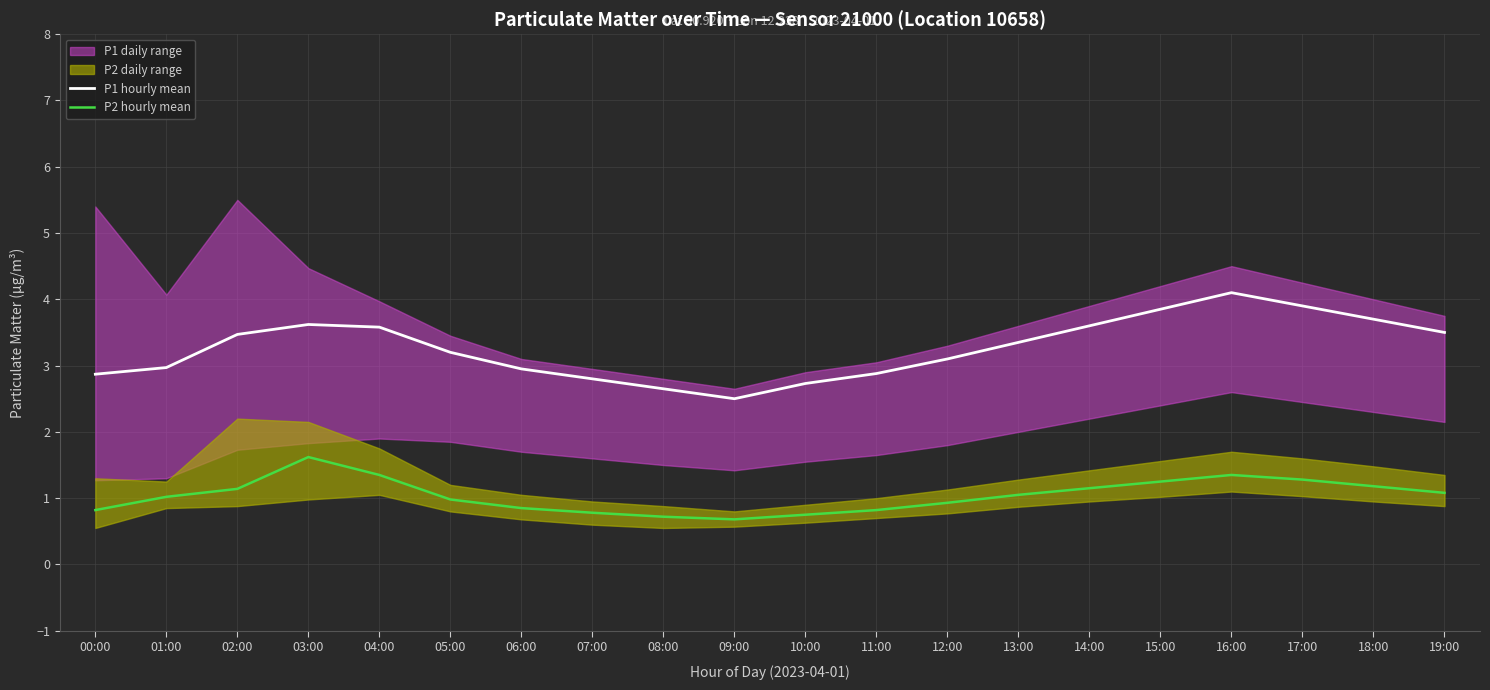

Reading left to right, what are all the values shown in this chart?

P1 hourly mean: 00:00=2.9	01:00=3.0	02:00=3.5	03:00=3.6	04:00=3.6	05:00=3.2	06:00=3.0	07:00=2.8	08:00=2.6	09:00=2.5	10:00=2.7	11:00=2.9	12:00=3.1	13:00=3.4	14:00=3.6	15:00=3.9	16:00=4.1	17:00=3.9	18:00=3.7	19:00=3.5
P2 hourly mean: 00:00=0.8	01:00=1.0	02:00=1.1	03:00=1.6	04:00=1.4	05:00=1.0	06:00=0.8	07:00=0.8	08:00=0.7	09:00=0.7	10:00=0.8	11:00=0.8	12:00=0.9	13:00=1.1	14:00=1.1	15:00=1.2	16:00=1.4	17:00=1.3	18:00=1.2	19:00=1.1